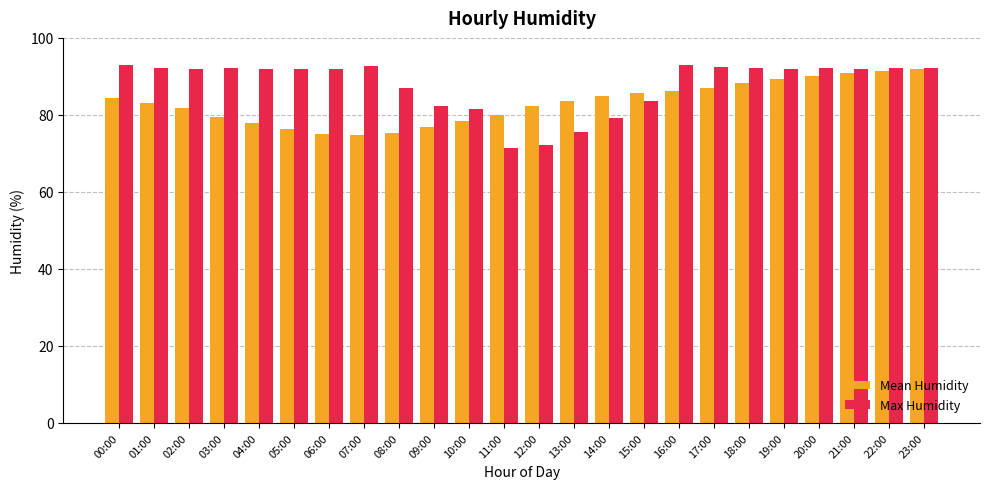

What position from the left is 21:00?

22